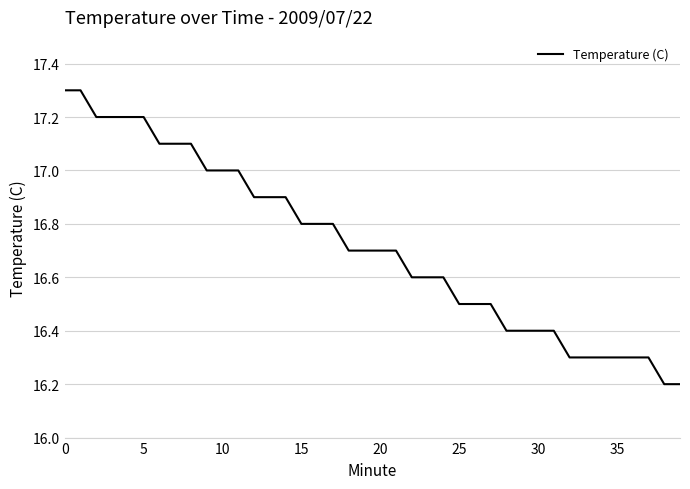

What is the difference between the maximum and minimum values?

1.1